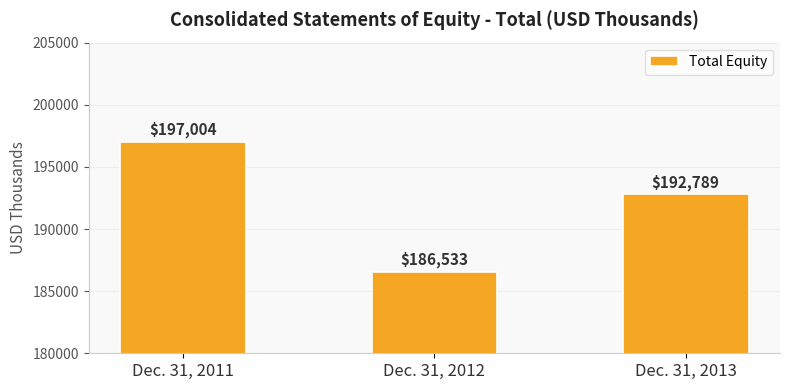

Are the bars horizontal?

No